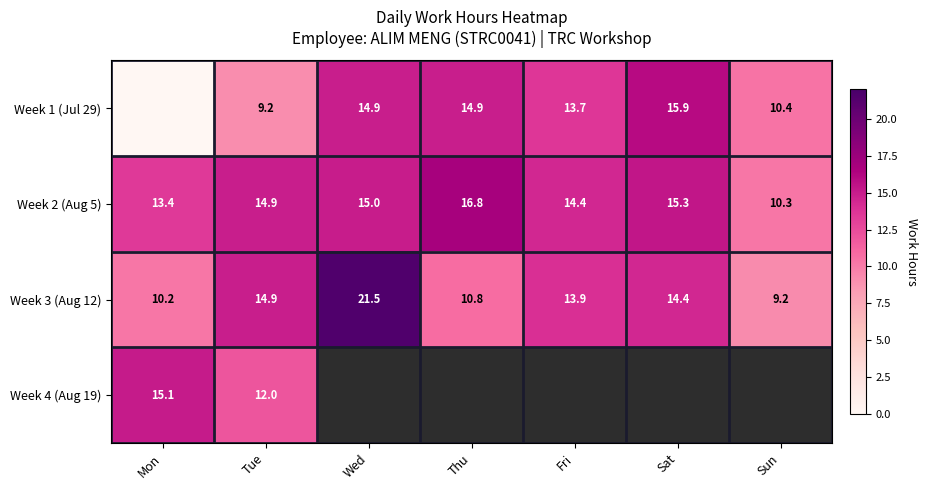

How many data points in Week 3 (Aug 12) are less than 13?

3